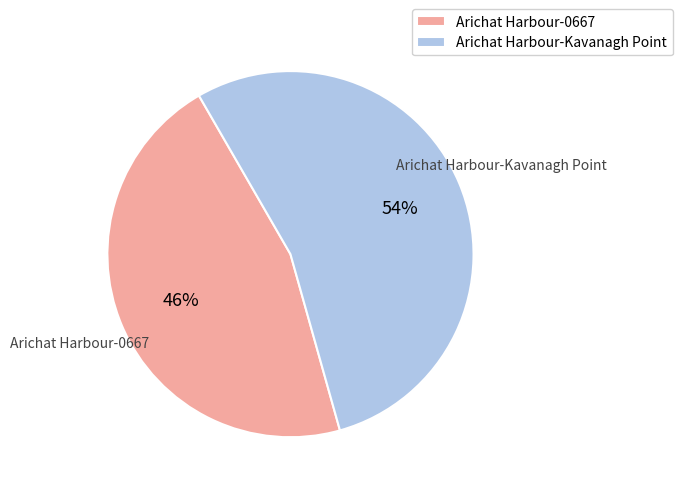

Which slice is the largest?

Arichat Harbour-Kavanagh Point